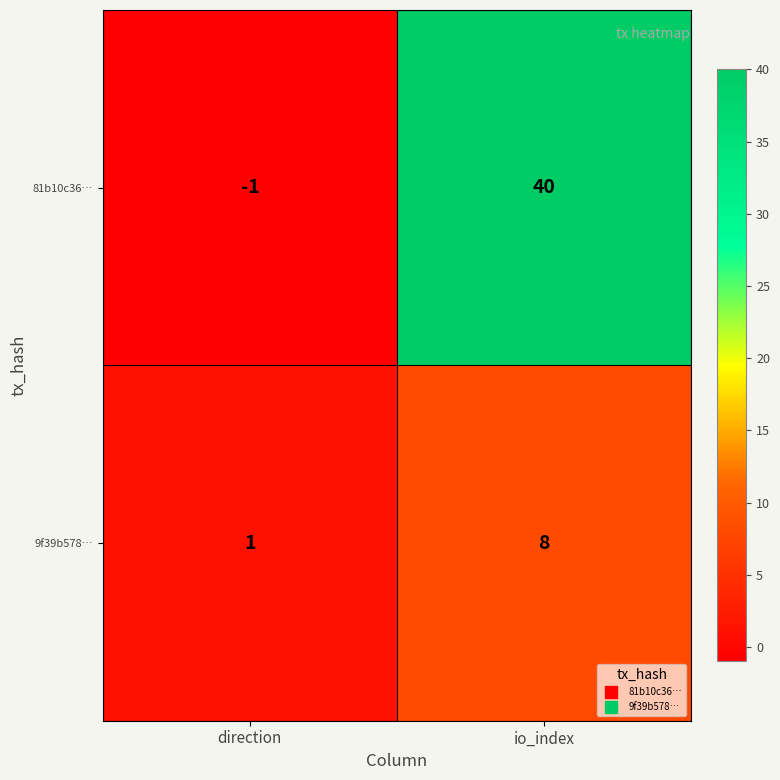

Reading left to right, list all the values displayed in this chart.

81b10c36…: direction=-1	io_index=40
9f39b578…: direction=1	io_index=8